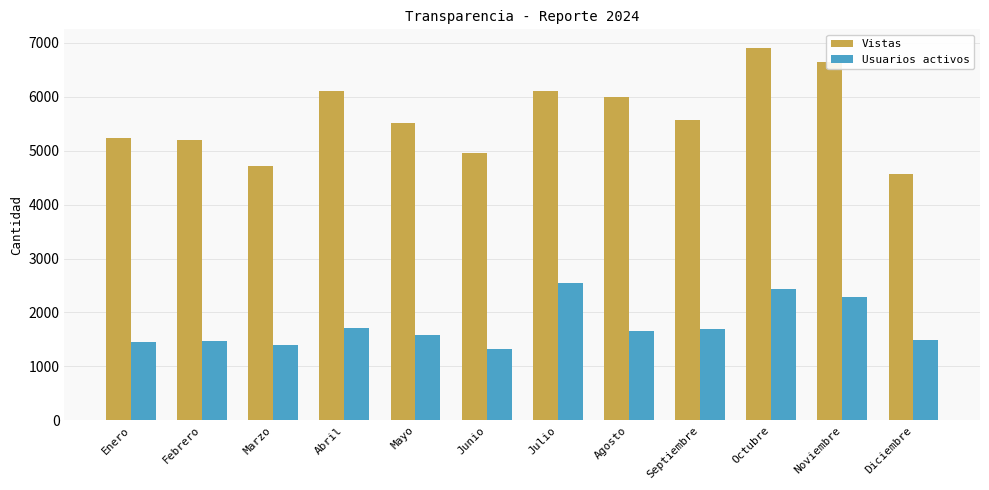

Rank the series at Junio from lowest to highest value.

Usuarios activos, Vistas